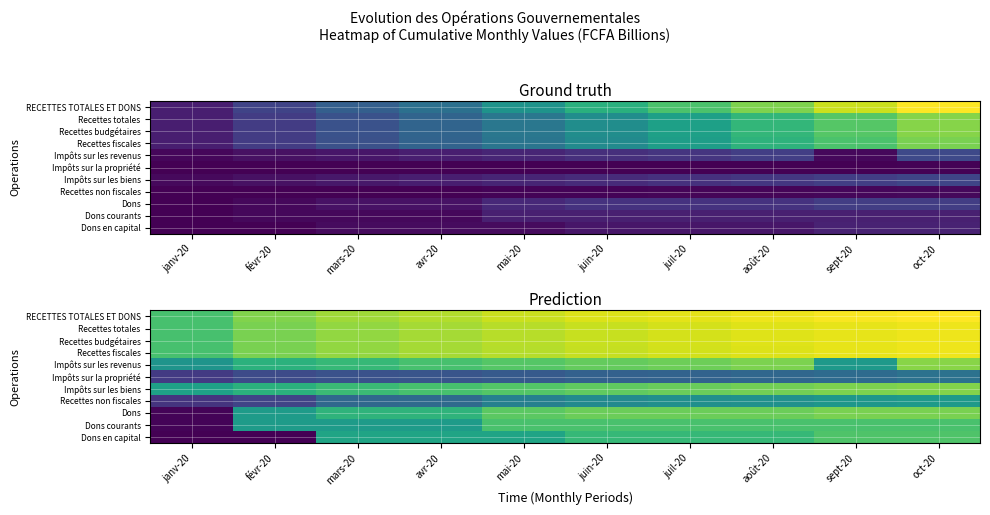

At which label does Recettes budgétaires first exceed 7?

mars-20